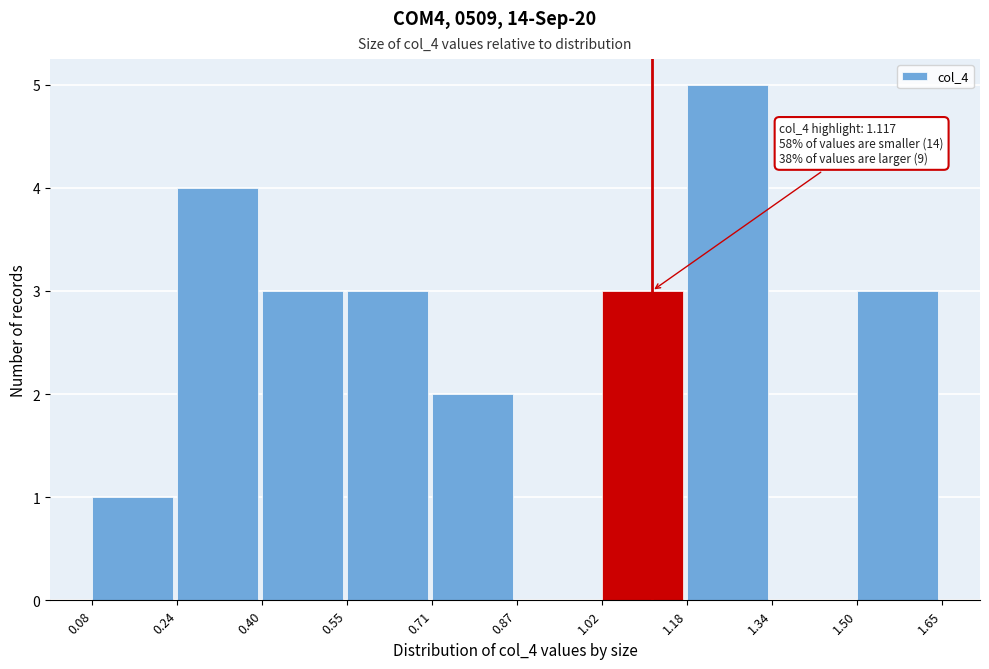

Which range on the x-axis has the tallest bar?

1.18 to 1.34